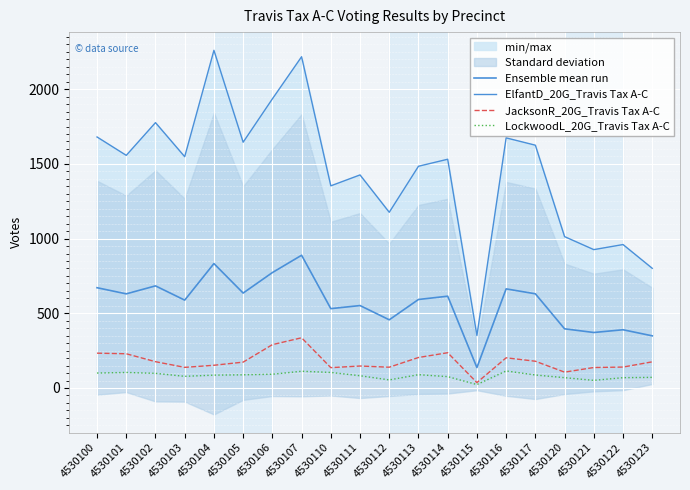

What are all the series names shown in the legend?

Ensemble mean run, ElfantD_20G_Travis Tax A-C, JacksonR_20G_Travis Tax A-C, LockwoodL_20G_Travis Tax A-C